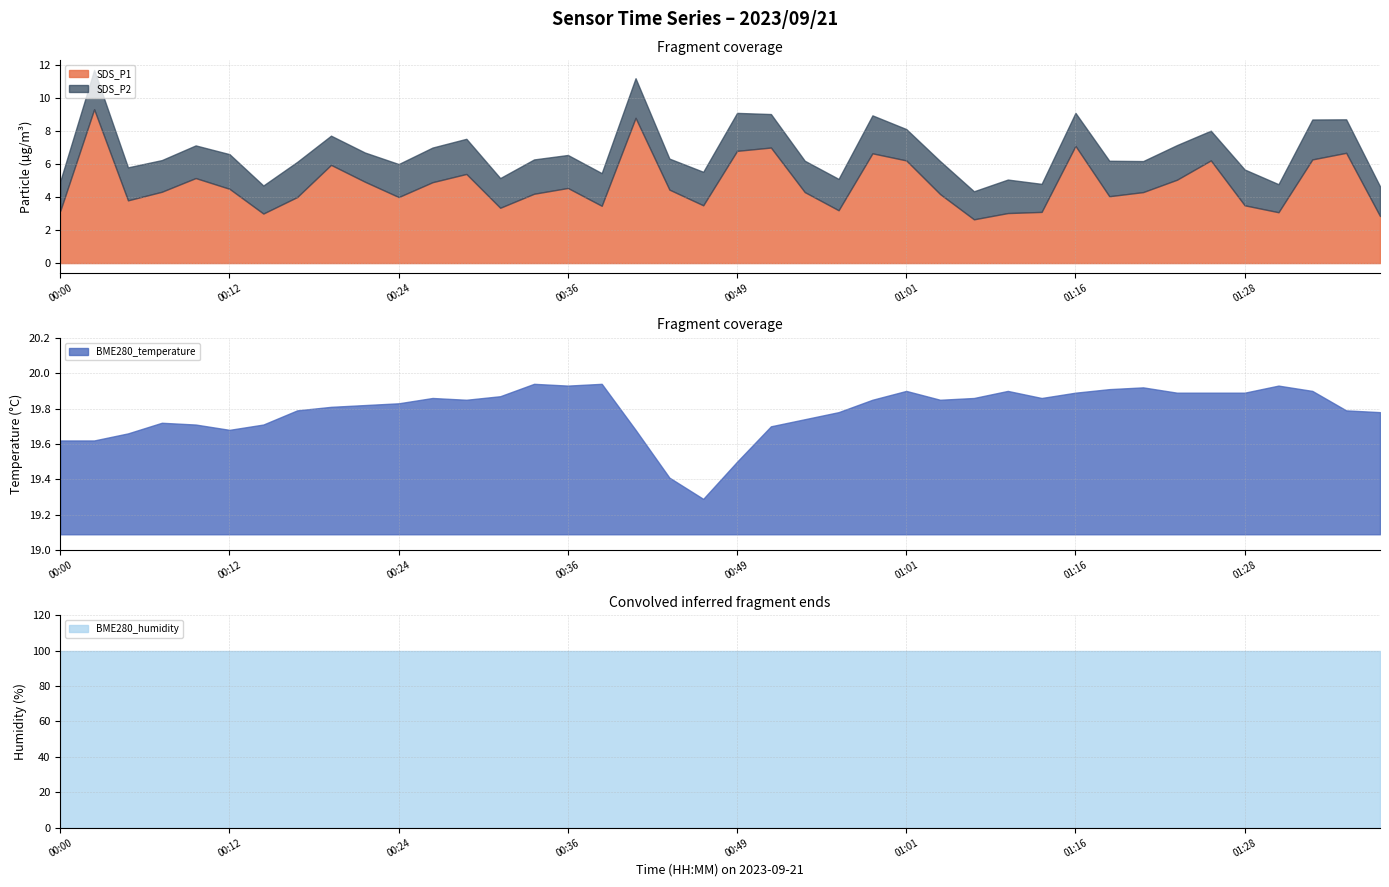

How many categories are shown in the chart?

40